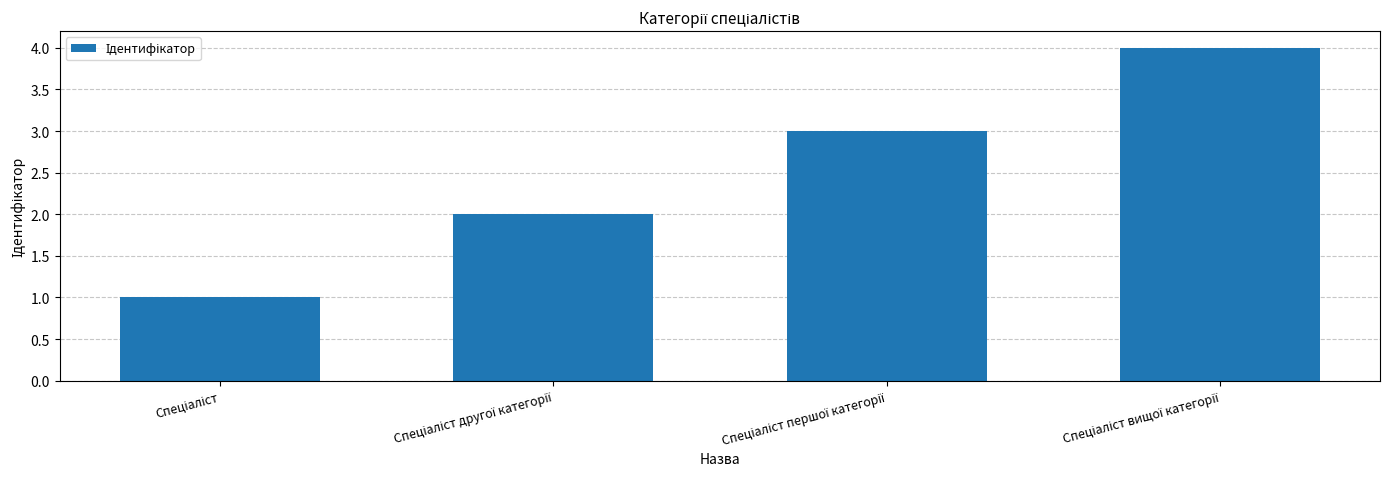

How many categories are shown in the chart?

4